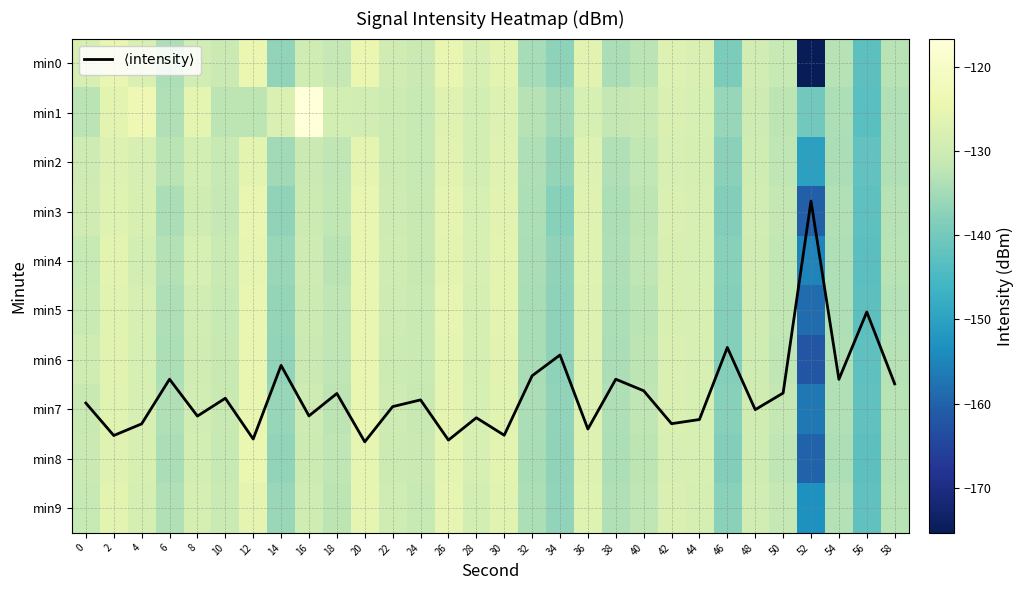

True or false: $\langle \mathrm{intensity} \rangle$ has a value of 6.3 at 32.

True